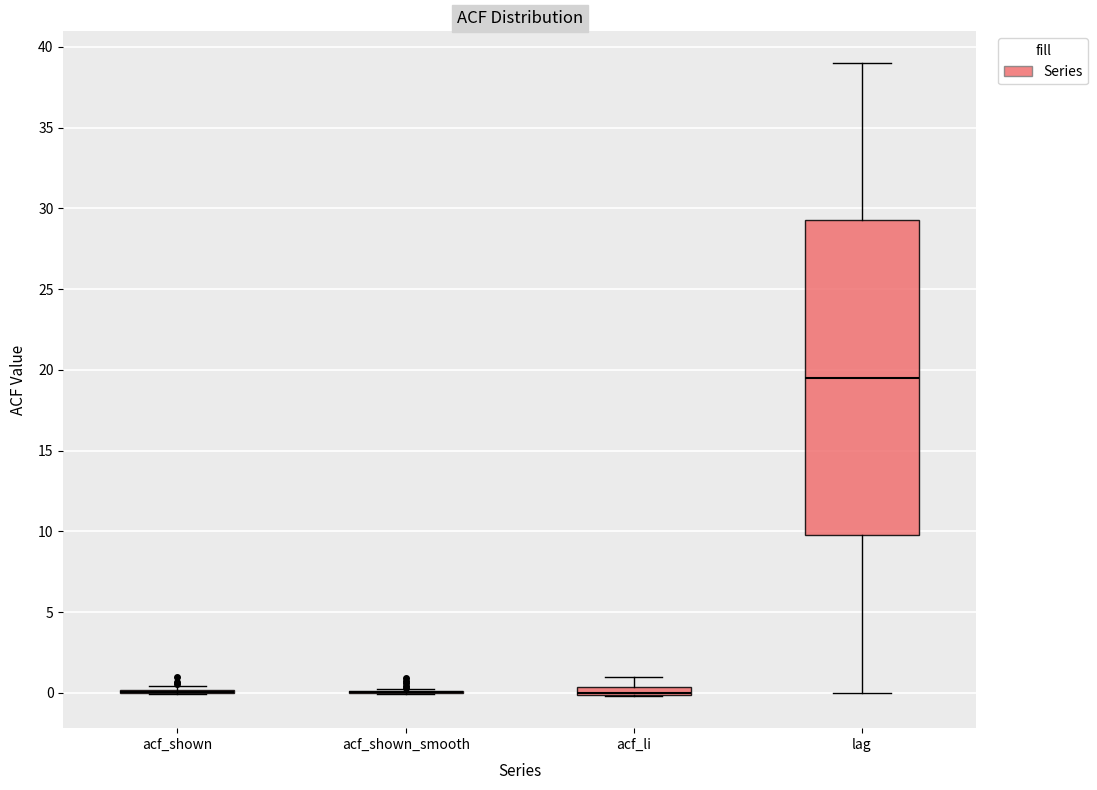

Comparing the boxes themselves (not the whiskers), which one is the tallest?

lag